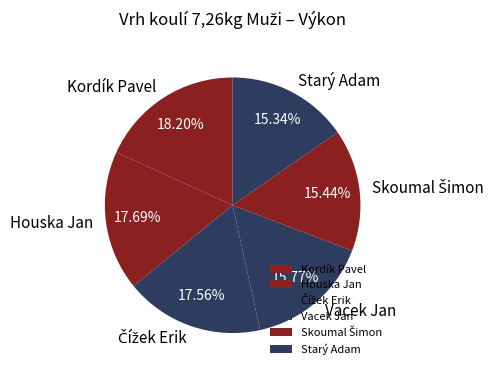

Which slice is the largest?

Kordík Pavel